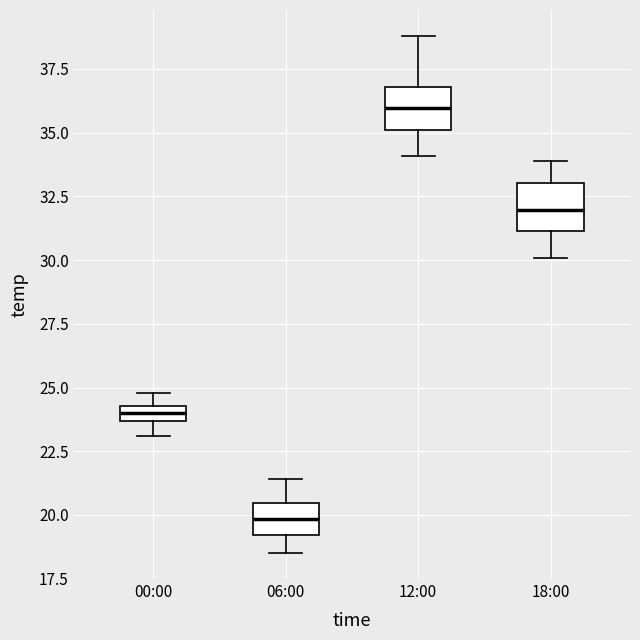

Where does the median line of the box for 18:00 sit on the y-axis? The values are not printed on the chart, so give them approximately, as read against the axis.

32.0